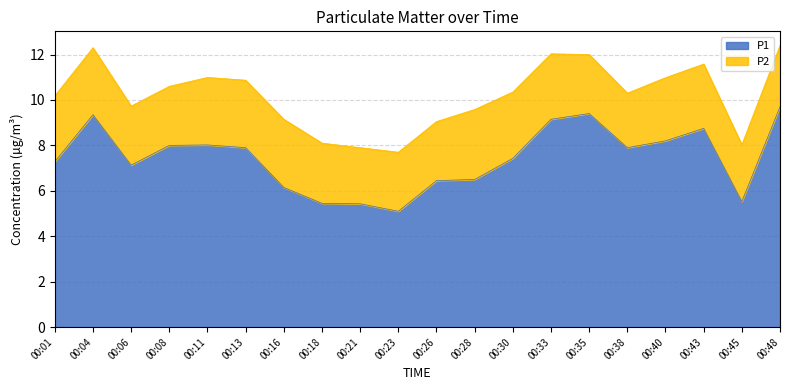

What is the difference between the values at 00:04 and 00:28?

2.8